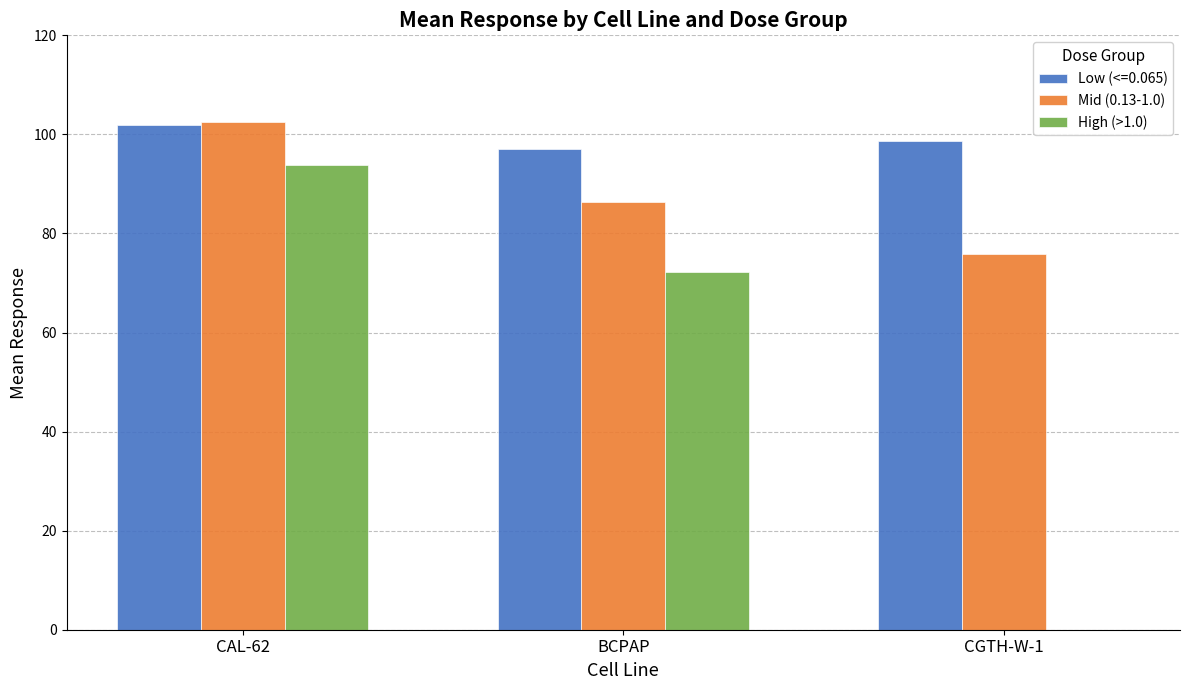

Count the number of categories in the chart.

3